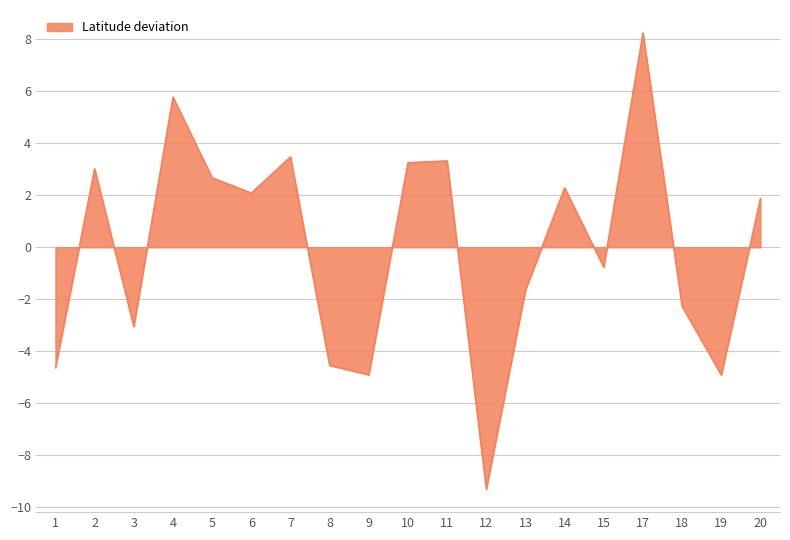

The chart shows a value of 2.7 at 5. True or false?

True